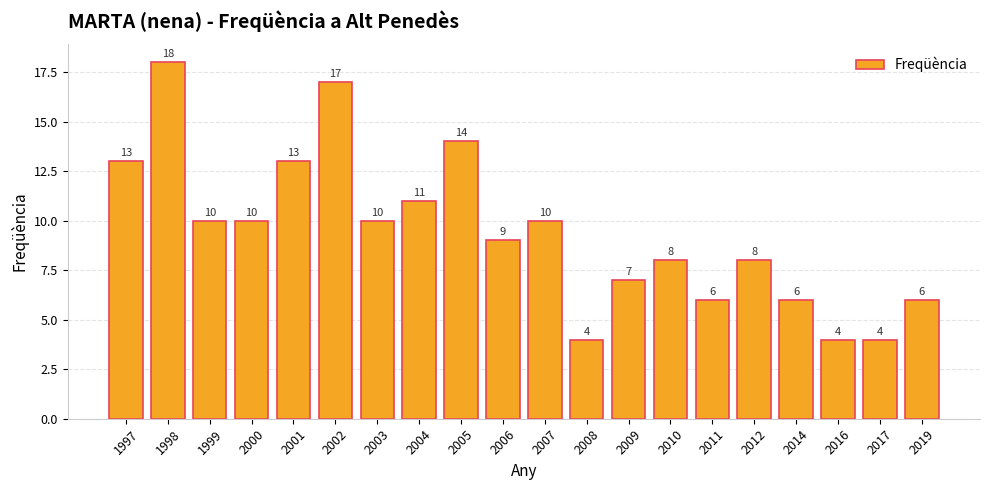

What is the difference between the maximum and second lowest values?

14